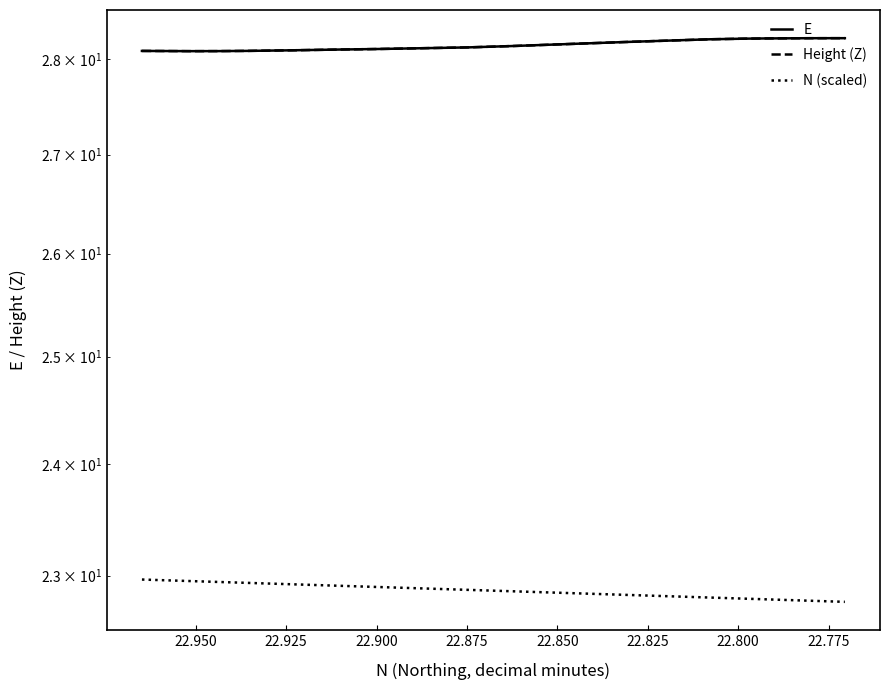

What is the average value of the N (scaled) series?

22.9